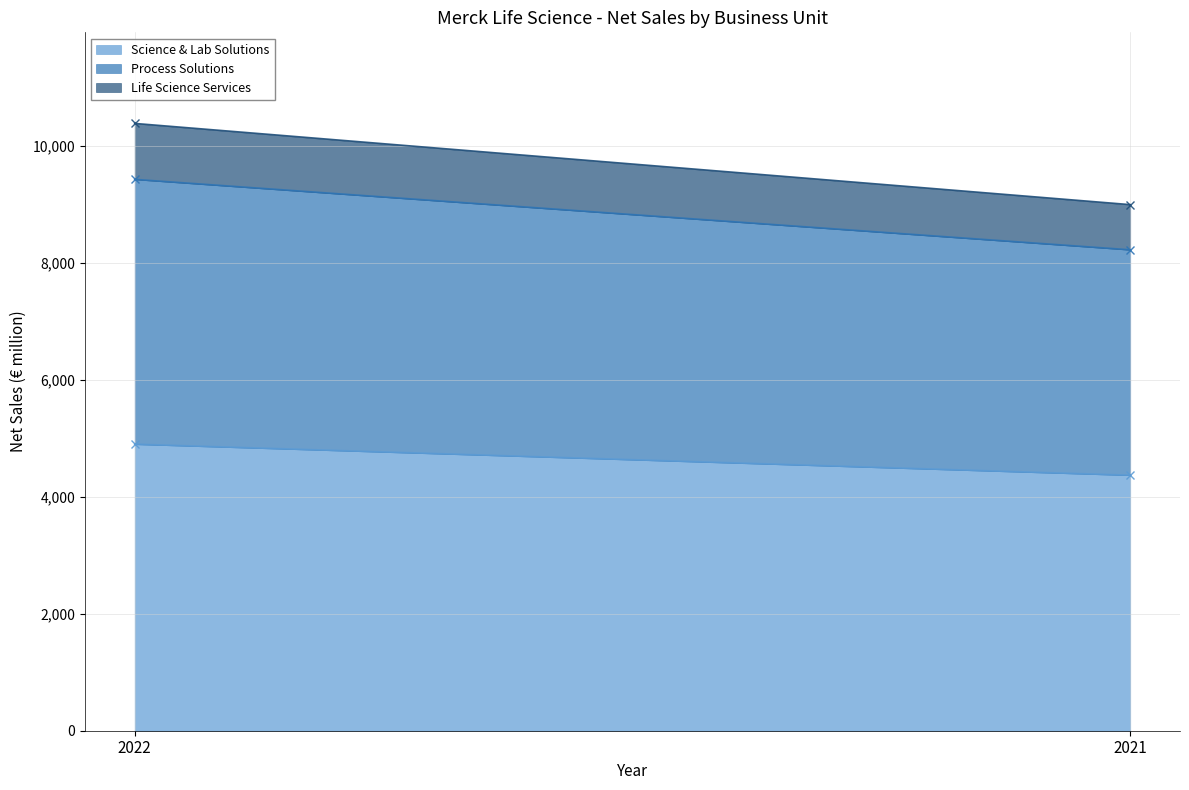

Rank the categories by Process Solutions value from lowest to highest.

2021, 2022